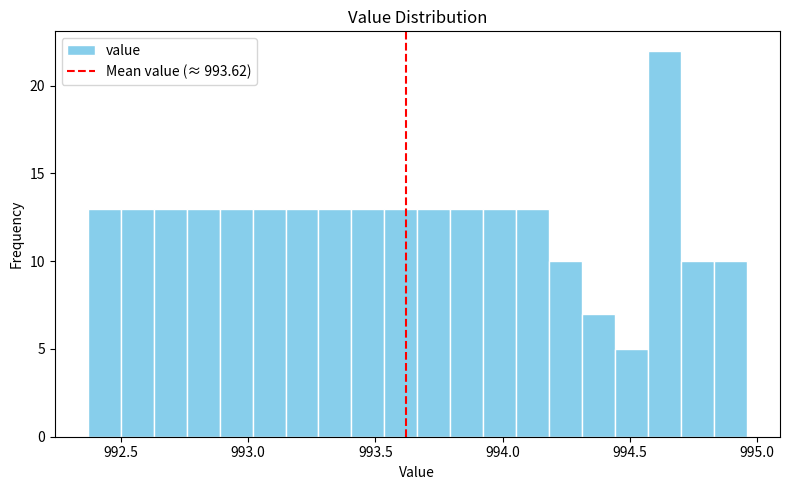

Read against the x-axis, roughly where is the centre of the tallest bar?

994.65